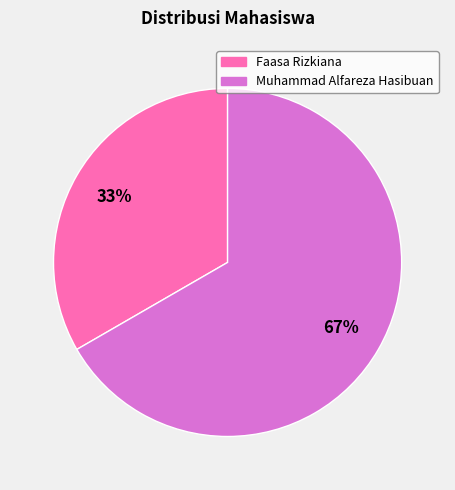

To the nearest percent, what is the combined percentage of Muhammad Alfareza Hasibuan and Faasa Rizkiana?

100%